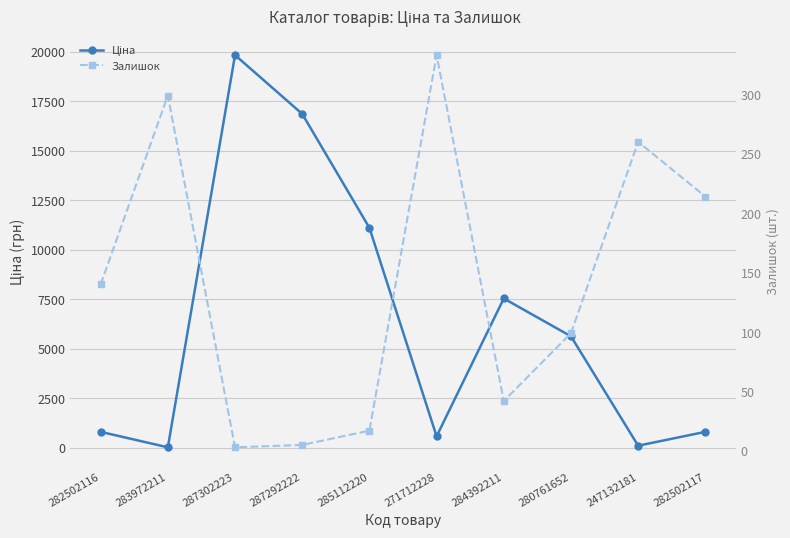

Reading left to right, extract all data points from this chart.

Ціна: 813.0	32.0	19831.1	16863.2	11113.6	586.0	7545.9	5636.0	113.3	813.0
Залишок: 140.0	299.0	3.0	5.0	17.0	333.0	42.0	99.0	260.0	214.0